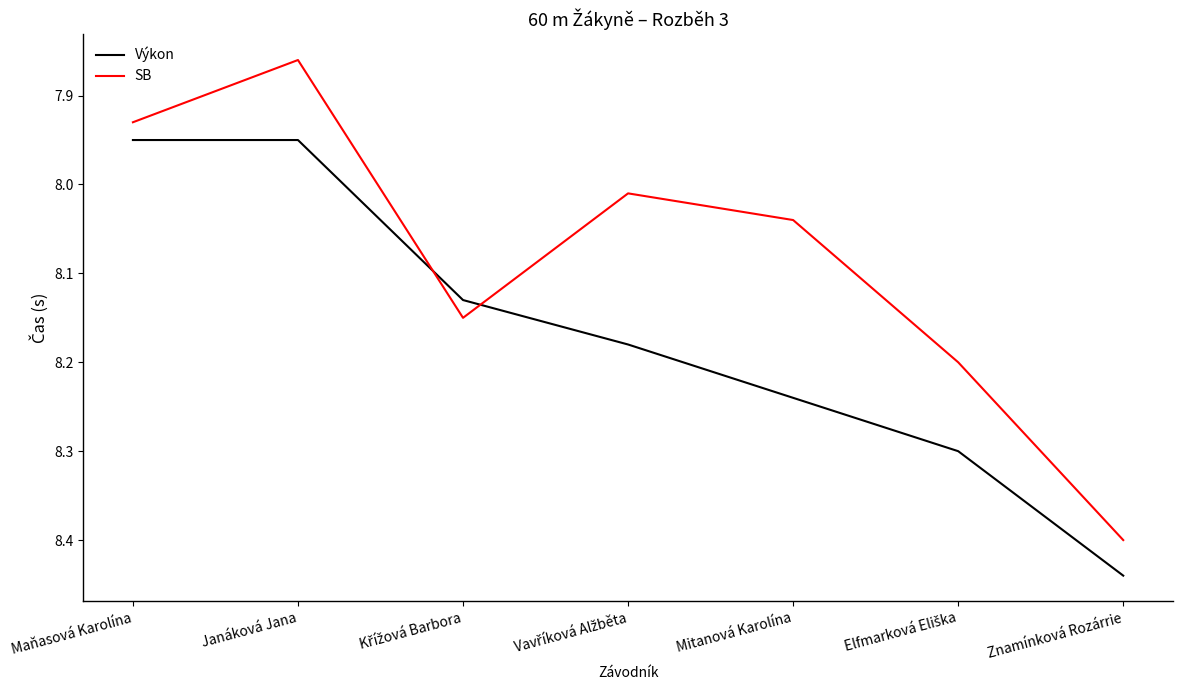

Rank the series by their maximum value, from lowest to highest.

SB, Výkon